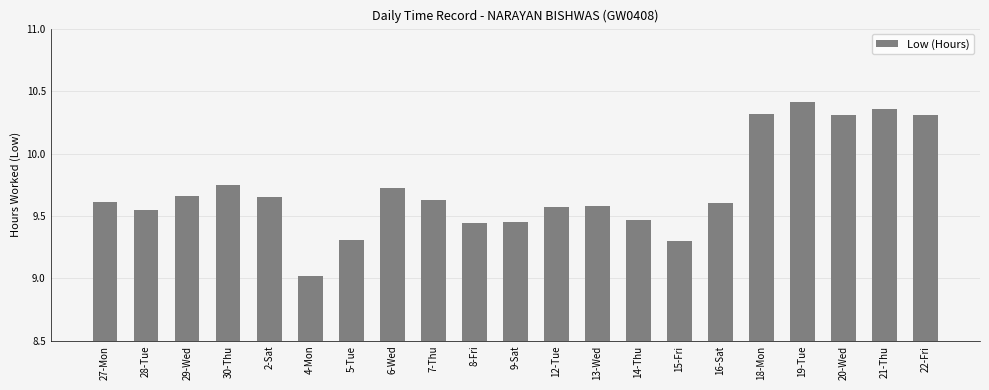

What is the difference between the maximum and minimum values?

1.4